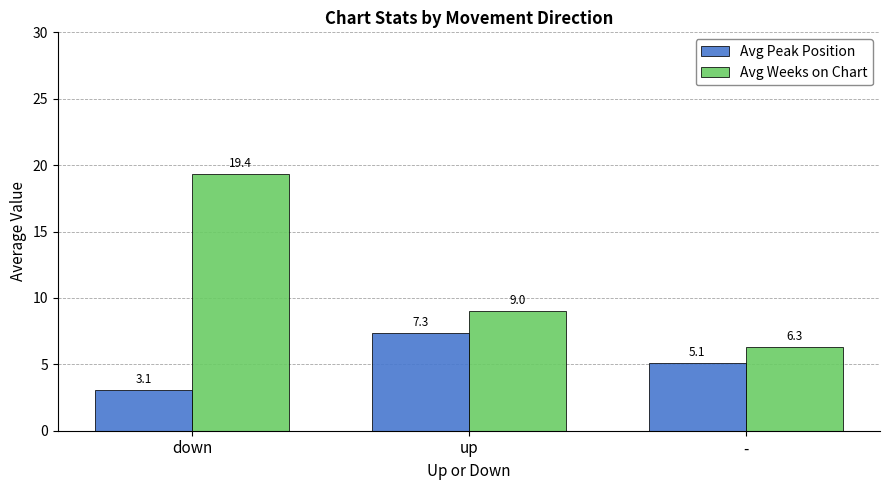

What position from the right is down?

3